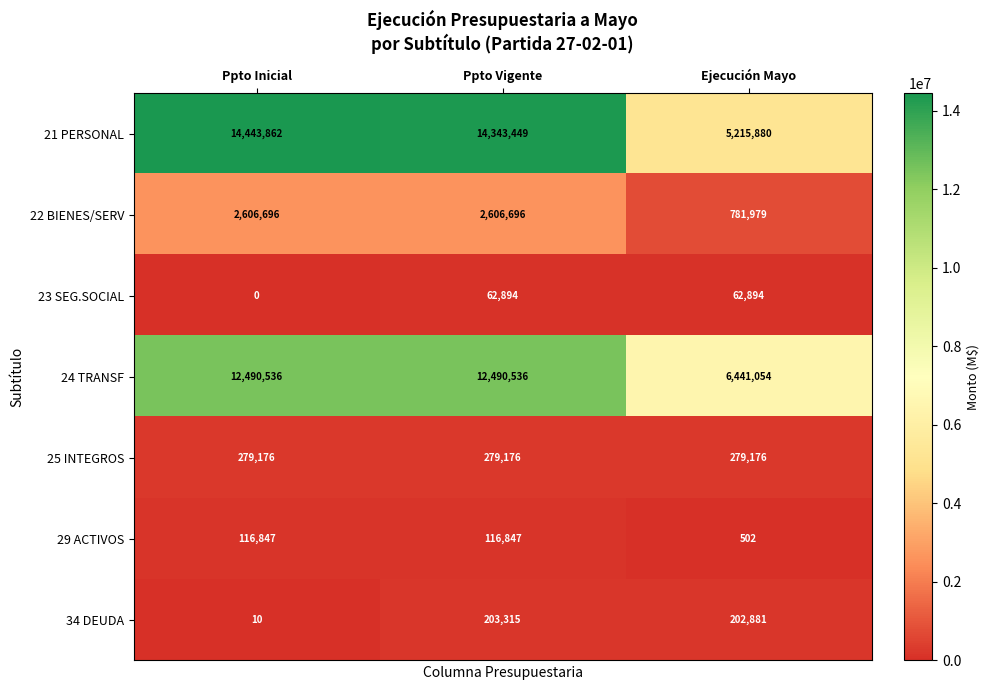

What is the average value of the 29 ACTIVOS series?

78065